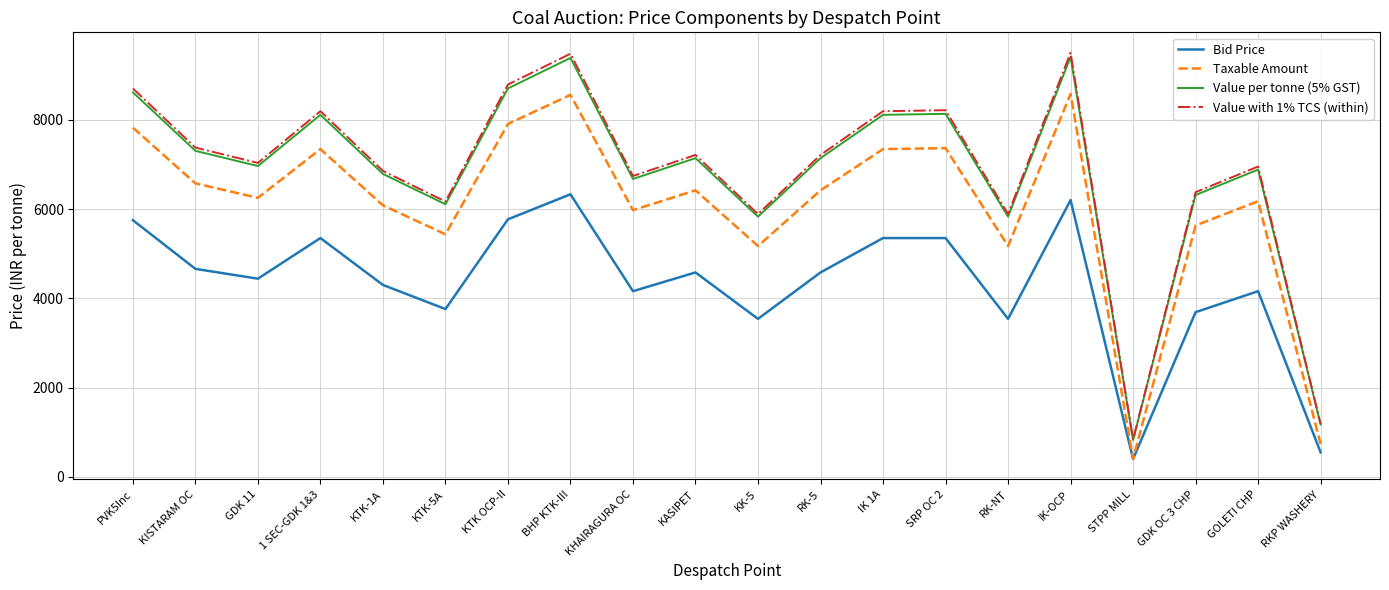

True or false: Value with 1% TCS (within) and Taxable Amount intersect in this chart.

False